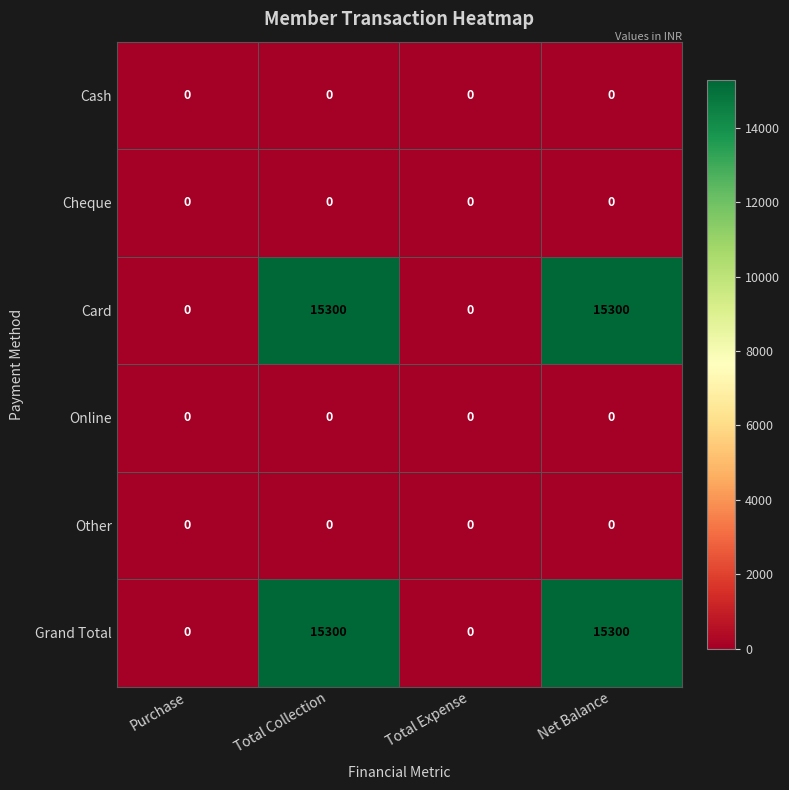

Reading right to left, list all the values displayed in this chart.

Cash: 0	0	0	0
Cheque: 0	0	0	0
Card: 15300	0	15300	0
Online: 0	0	0	0
Other: 0	0	0	0
Grand Total: 15300	0	15300	0